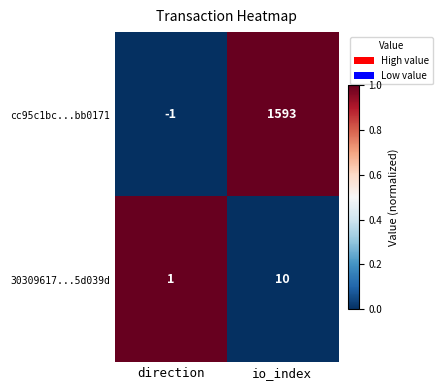

Which series has the widest spread of values?

cc95c1bc...bb0171